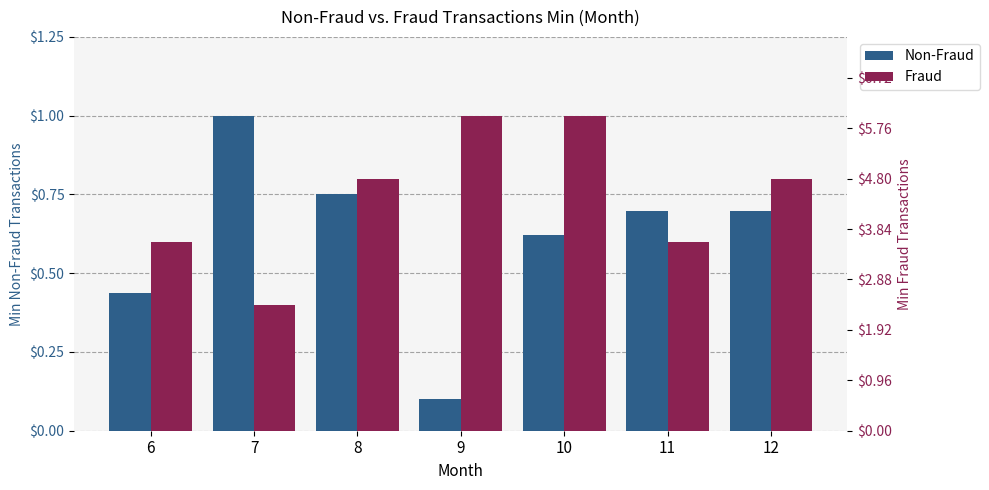

What is the value of the Fraud bar at the 3rd from the left?

100